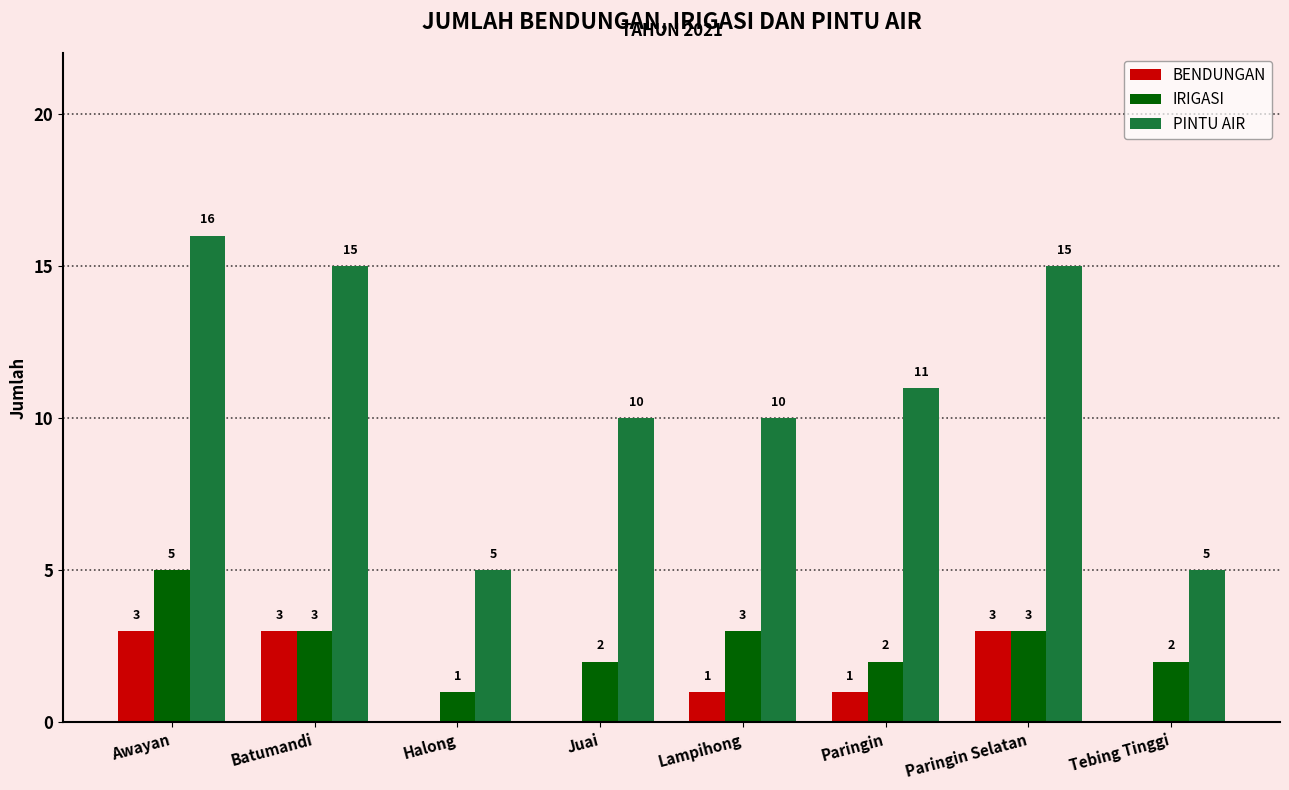

Where does the BENDUNGAN series first go above 1?

Awayan